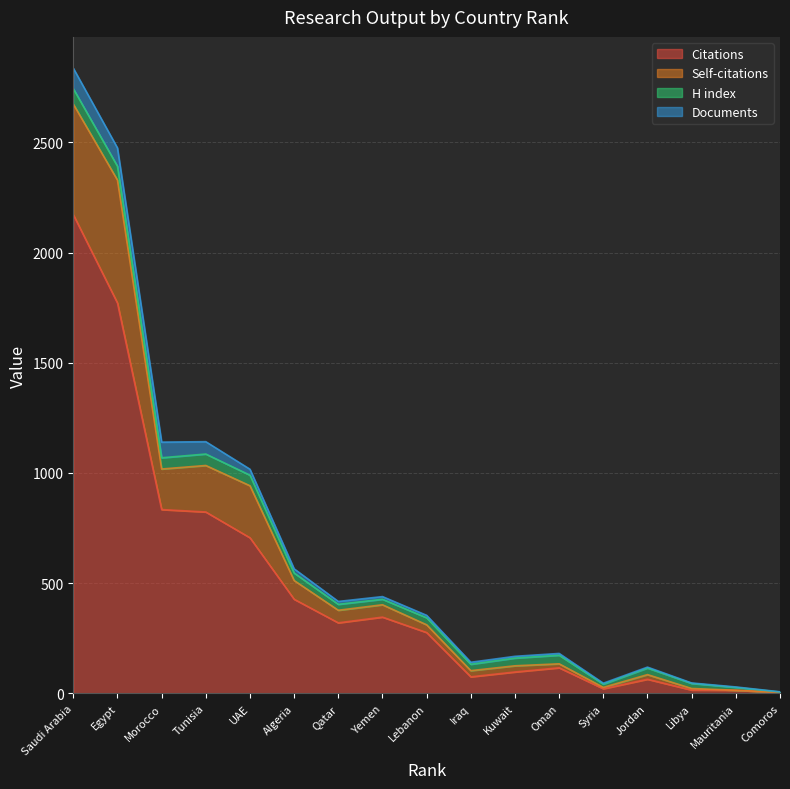

What is the value of the Citations point at the 10th from the left?

75